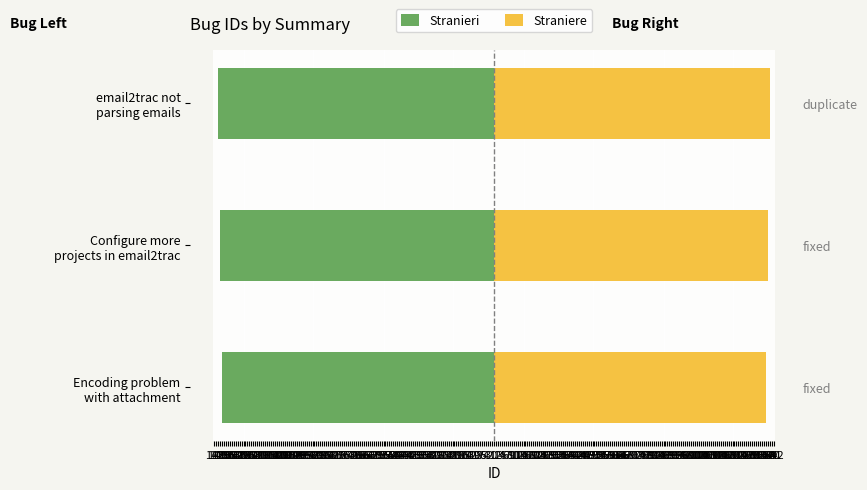

Between Encoding problem with attachment and email2trac not parsing emails, which series saw the biggest shift?

Stranieri